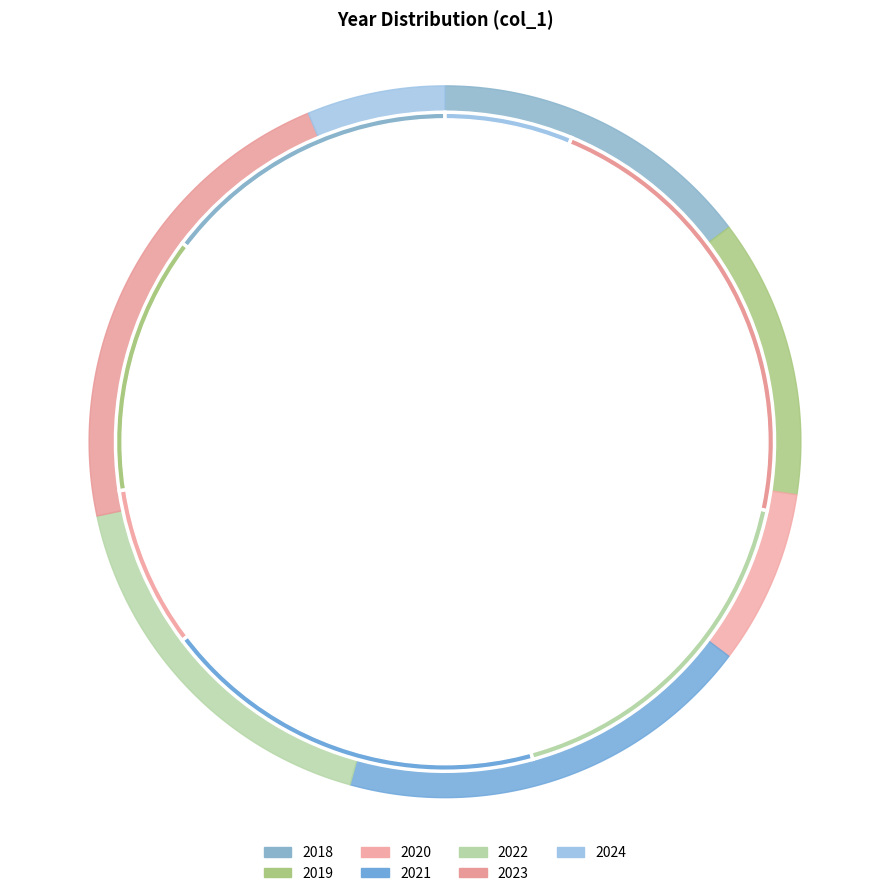

Combined, do 2022 and 2019 account for over 50%?

No